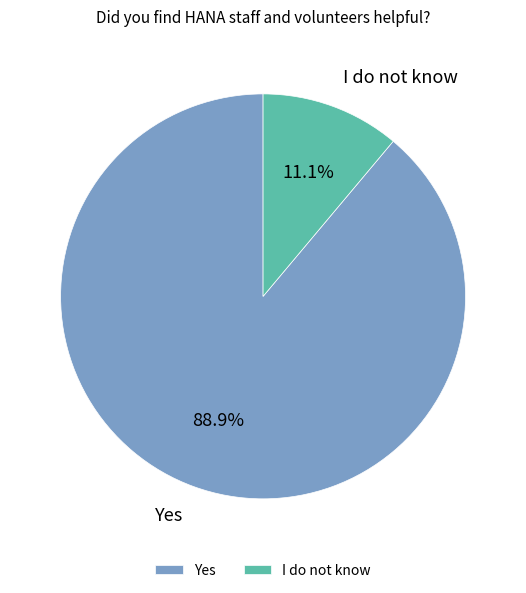

Which slice is the largest?

Yes